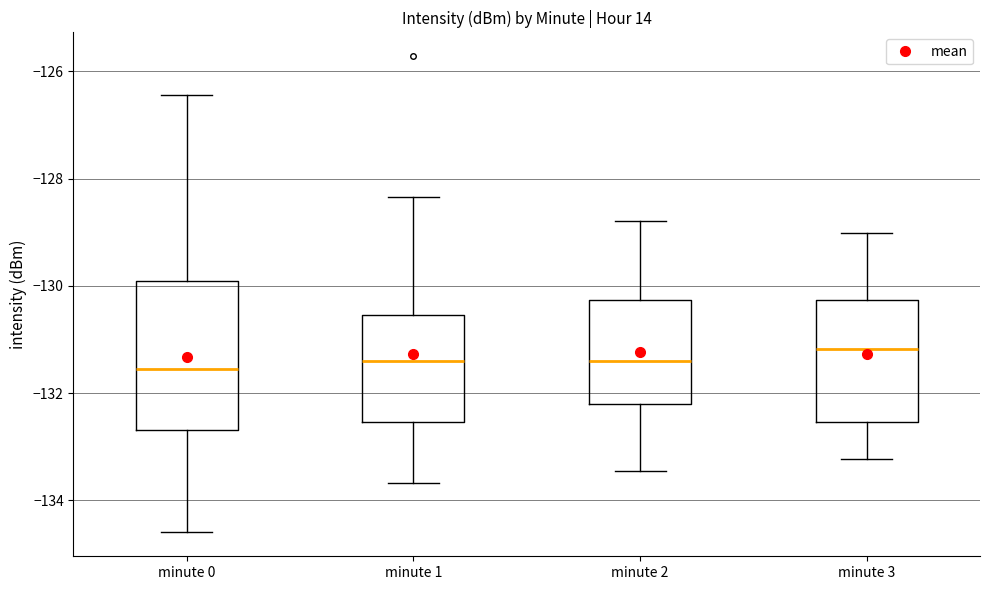

Which box is the tallest, from its lower edge to its upper edge?

minute 0